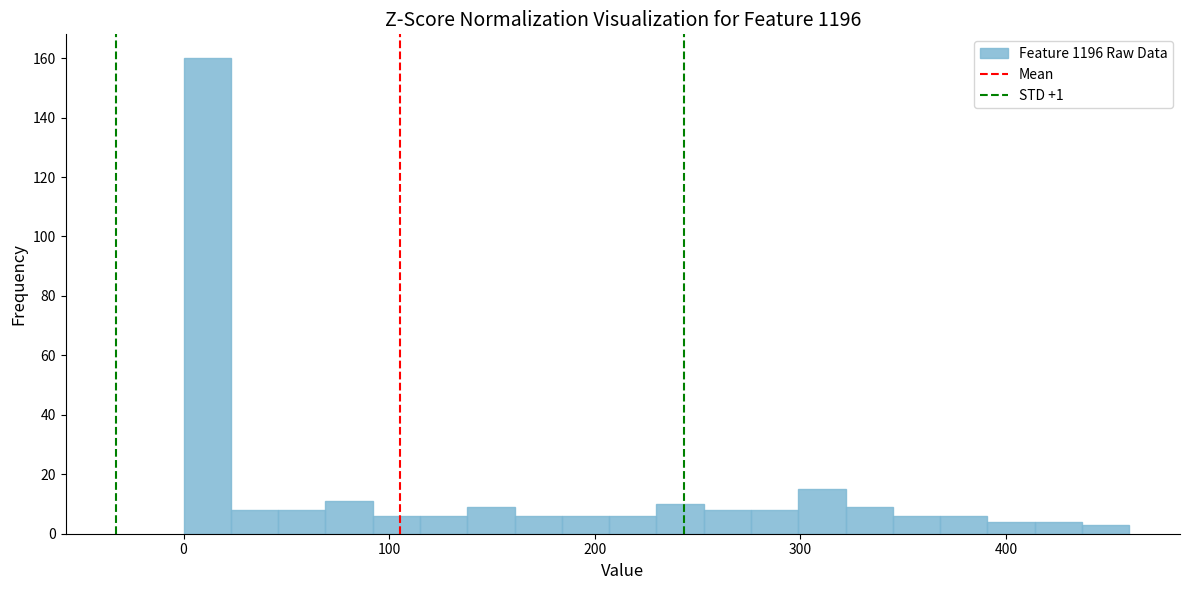

Read against the x-axis, roughly where is the centre of the tallest bar?

10